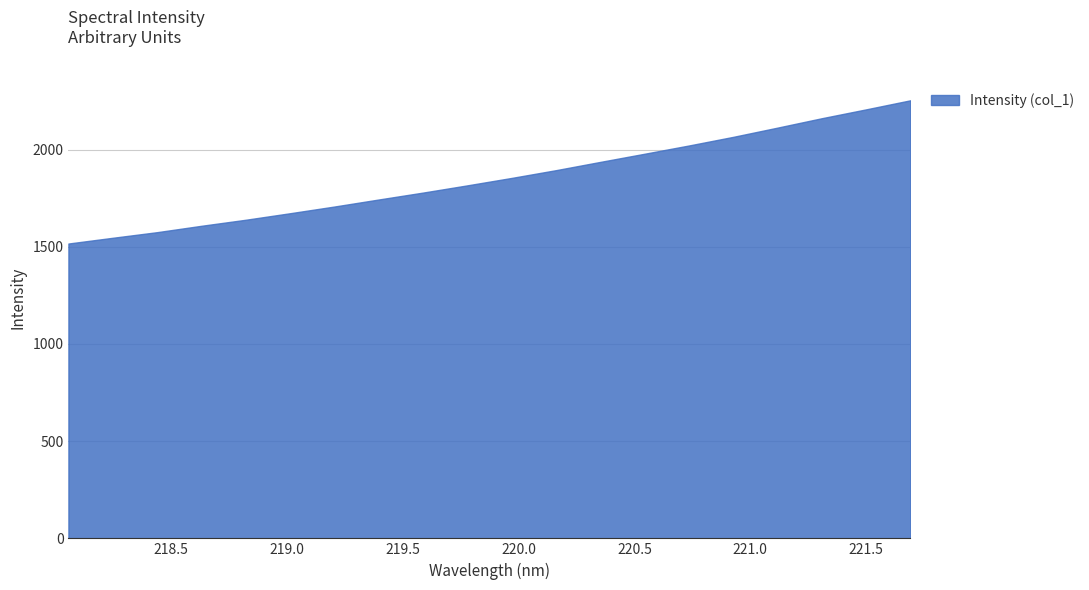

What is the difference between the maximum and minimum values?

736.7